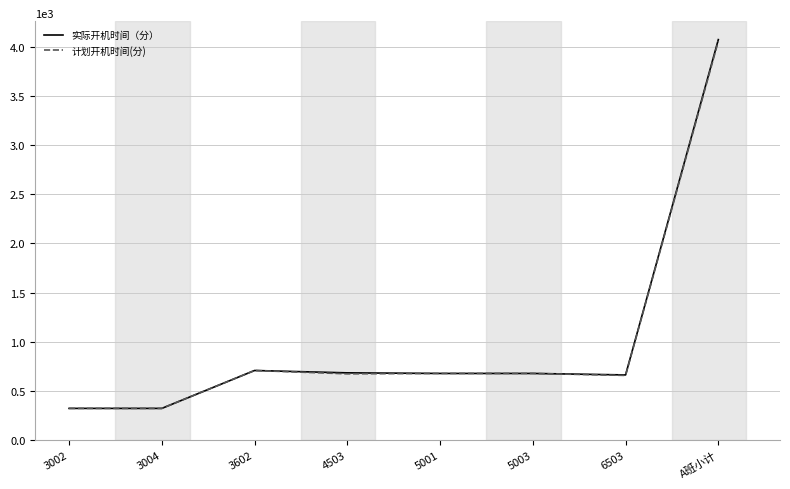

Which series changed the most between 3004 and 4503?

实际开机时间（分）